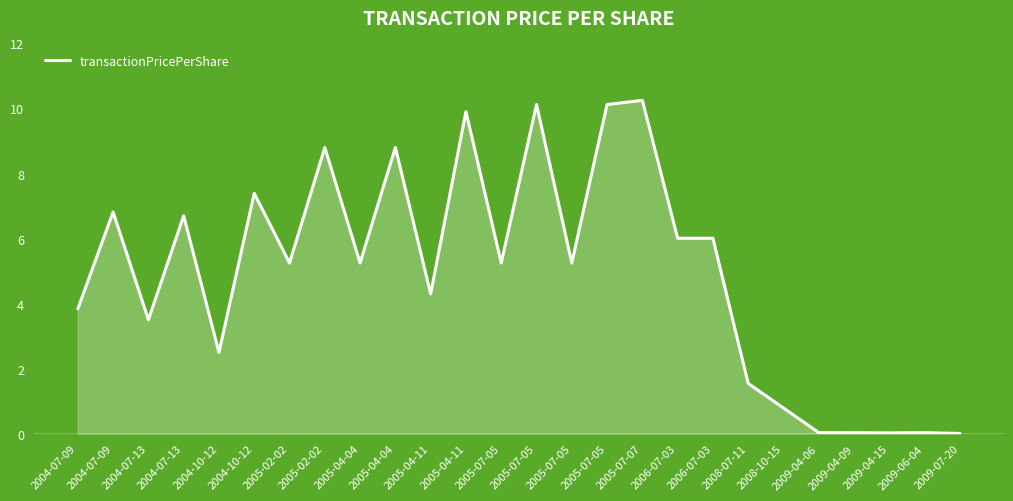

How many lines are shown in the chart?

1